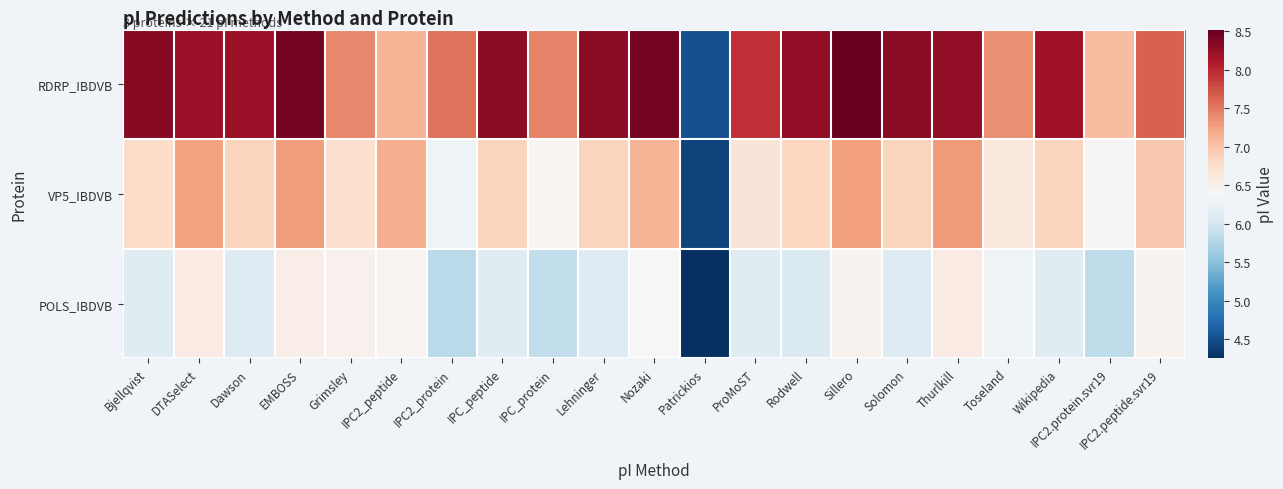

Reading right to left, what are all the values shown in this chart?

RDRP_IBDVB: IPC2.peptide.svr19=7.7	IPC2.protein.svr19=7.0	Wikipedia=8.2	Toseland=7.4	Thurlkill=8.3	Solomon=8.3	Sillero=8.5	Rodwell=8.3	ProMoST=8.0	Patrickios=4.5	Nozaki=8.4	Lehninger=8.3	IPC_protein=7.5	IPC_peptide=8.3	IPC2_protein=7.5	IPC2_peptide=7.1	Grimsley=7.4	EMBOSS=8.4	Dawson=8.2	DTASelect=8.2	Bjellqvist=8.3
VP5_IBDVB: IPC2.peptide.svr19=7.0	IPC2.protein.svr19=6.4	Wikipedia=6.9	Toseland=6.6	Thurlkill=7.3	Solomon=6.9	Sillero=7.3	Rodwell=6.8	ProMoST=6.7	Patrickios=4.4	Nozaki=7.1	Lehninger=6.9	IPC_protein=6.4	IPC_peptide=6.9	IPC2_protein=6.3	IPC2_peptide=7.2	Grimsley=6.7	EMBOSS=7.3	Dawson=6.9	DTASelect=7.2	Bjellqvist=6.8
POLS_IBDVB: IPC2.peptide.svr19=6.5	IPC2.protein.svr19=5.9	Wikipedia=6.1	Toseland=6.3	Thurlkill=6.6	Solomon=6.1	Sillero=6.5	Rodwell=6.1	ProMoST=6.1	Patrickios=4.3	Nozaki=6.4	Lehninger=6.1	IPC_protein=5.9	IPC_peptide=6.1	IPC2_protein=5.8	IPC2_peptide=6.4	Grimsley=6.5	EMBOSS=6.5	Dawson=6.1	DTASelect=6.6	Bjellqvist=6.1